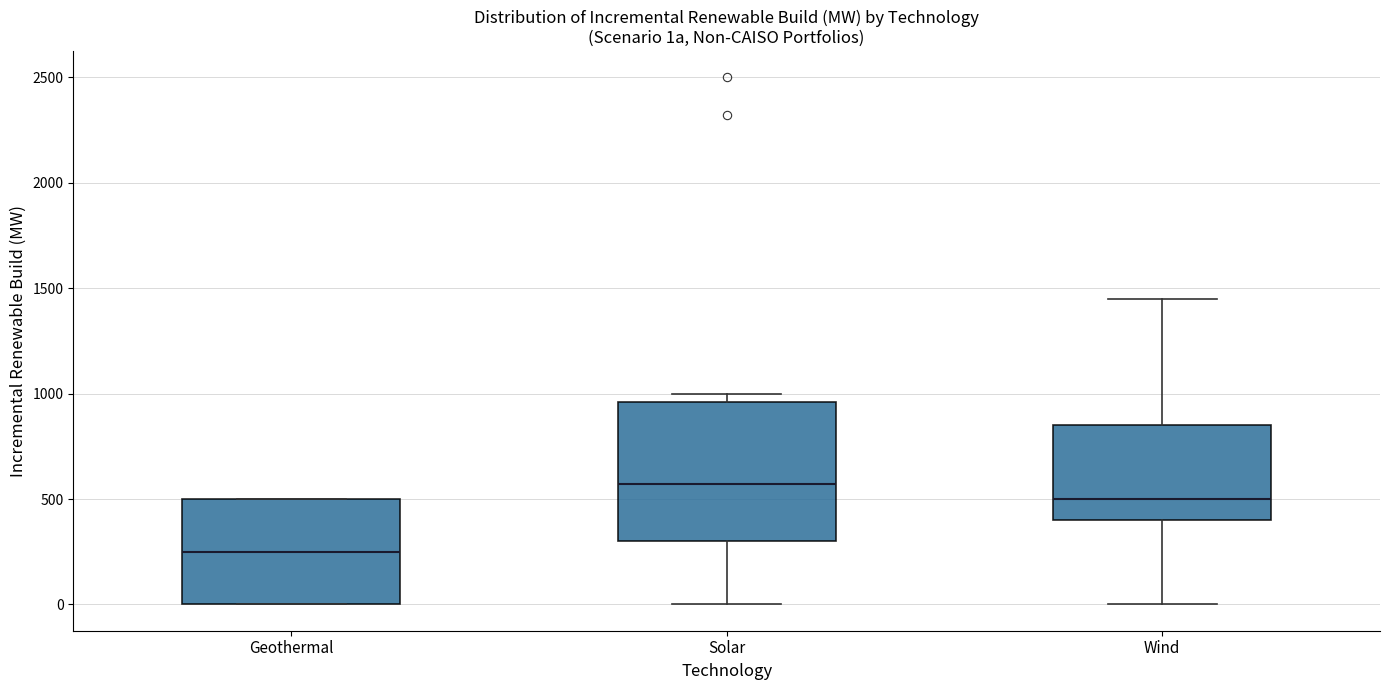

Reading left to right, transcribe this box plot: for each box, give where its median line is, the range the box spans, and where its two whiskers end, as read against the y-axis. The values are not printed on the chart, so give them approximately, as read against the axis.

Geothermal: median 250, box 0 to 500, whiskers 0 to 500
Solar: median 550, box 300 to 950, whiskers 0 to 1000
Wind: median 500, box 400 to 850, whiskers 0 to 1450